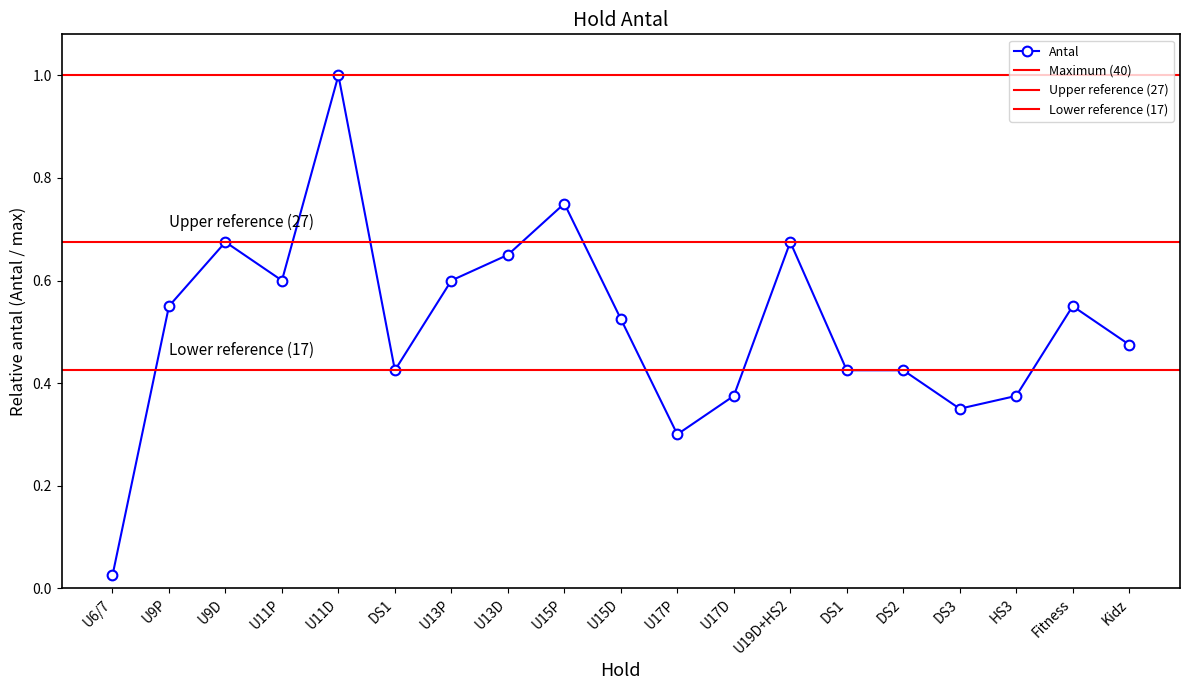

Reading right to left, list all the values displayed in this chart.

Kidz=0.5	Fitness=0.6	HS3=0.4	DS3=0.3	DS2=0.4	DS1=0.4	U19D+HS2=0.7	U17D=0.4	U17P=0.3	U15D=0.5	U15P=0.8	U13D=0.7	U13P=0.6	DS1=0.4	U11D=1.0	U11P=0.6	U9D=0.7	U9P=0.6	U6/7=0.0